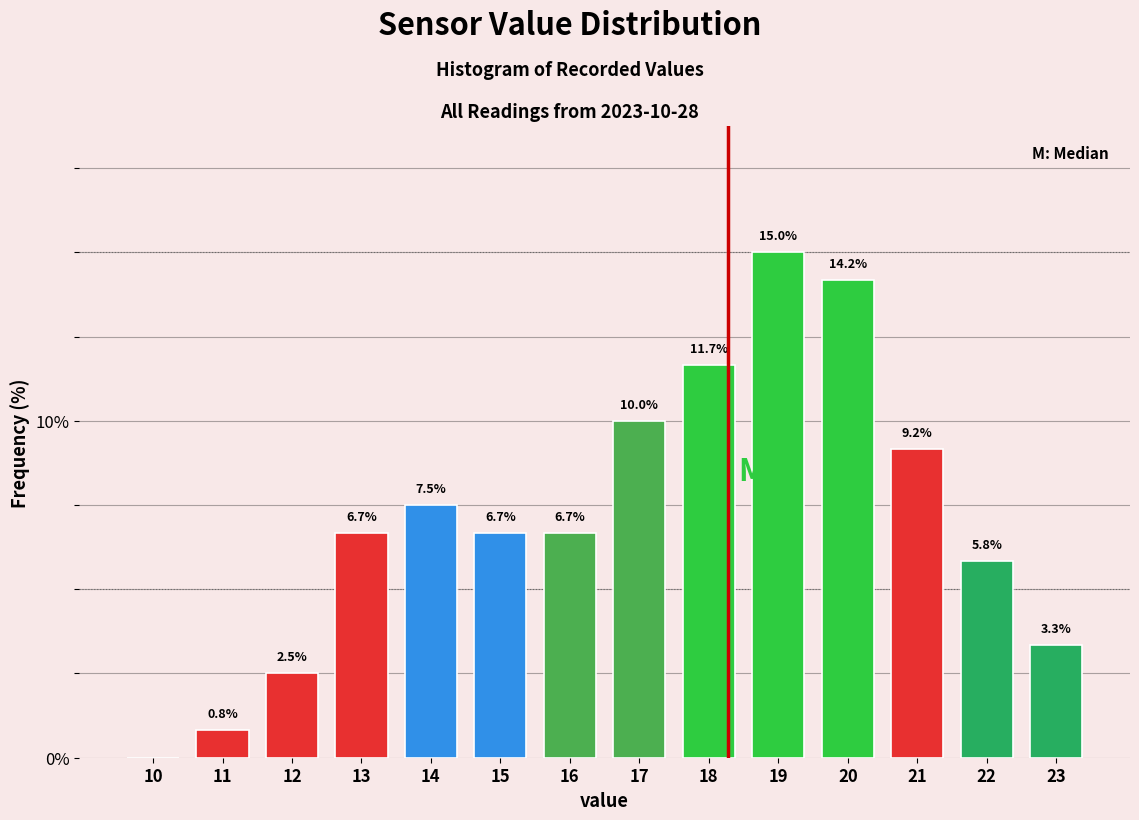

Reading right to left, transcribe all the data shown in this chart.

23=3.3	22=5.8	21=9.2	20=14.2	19=15.0	18=11.7	17=10.0	16=6.7	15=6.7	14=7.5	13=6.7	12=2.5	11=0.8	10=0.0